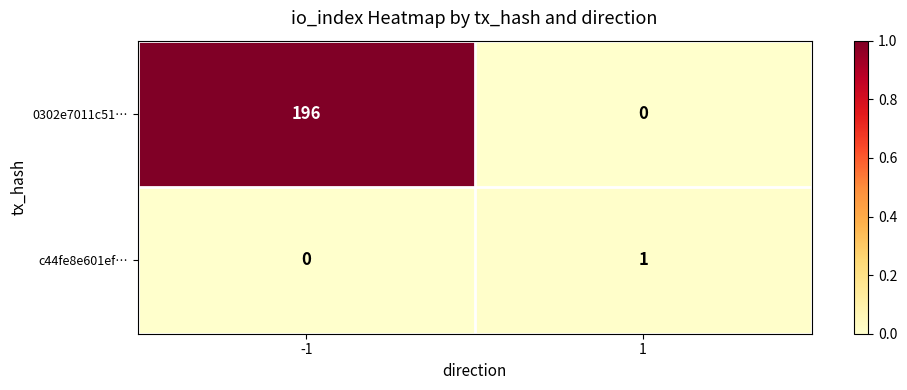

Reading left to right, extract all data points from this chart.

0302e7011c51…: -1=196	1=0
c44fe8e601ef…: -1=0	1=1